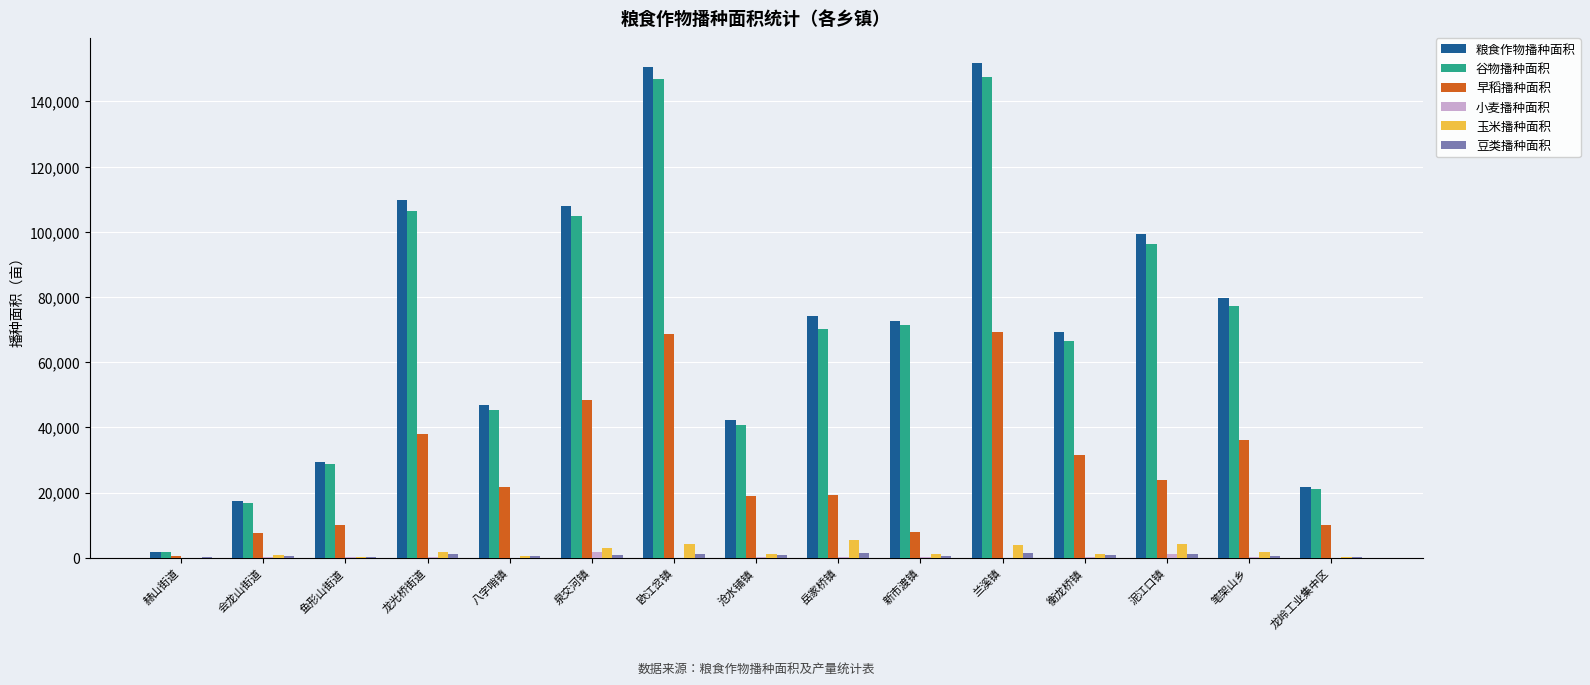

The value of 早稻播种面积 at 欧江岔镇 is 19550.3. True or false?

False